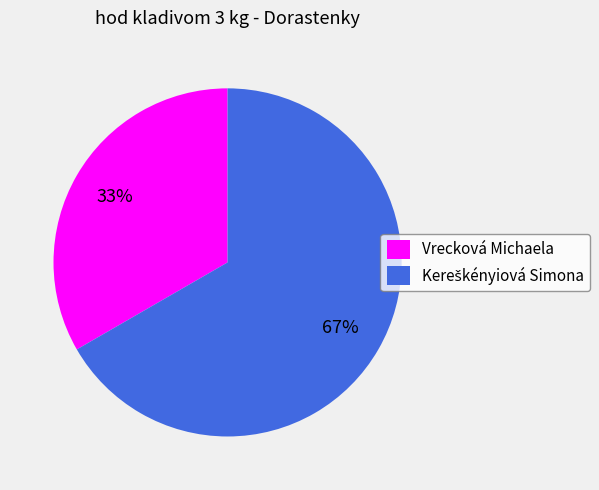

How many segments does this pie chart have?

2